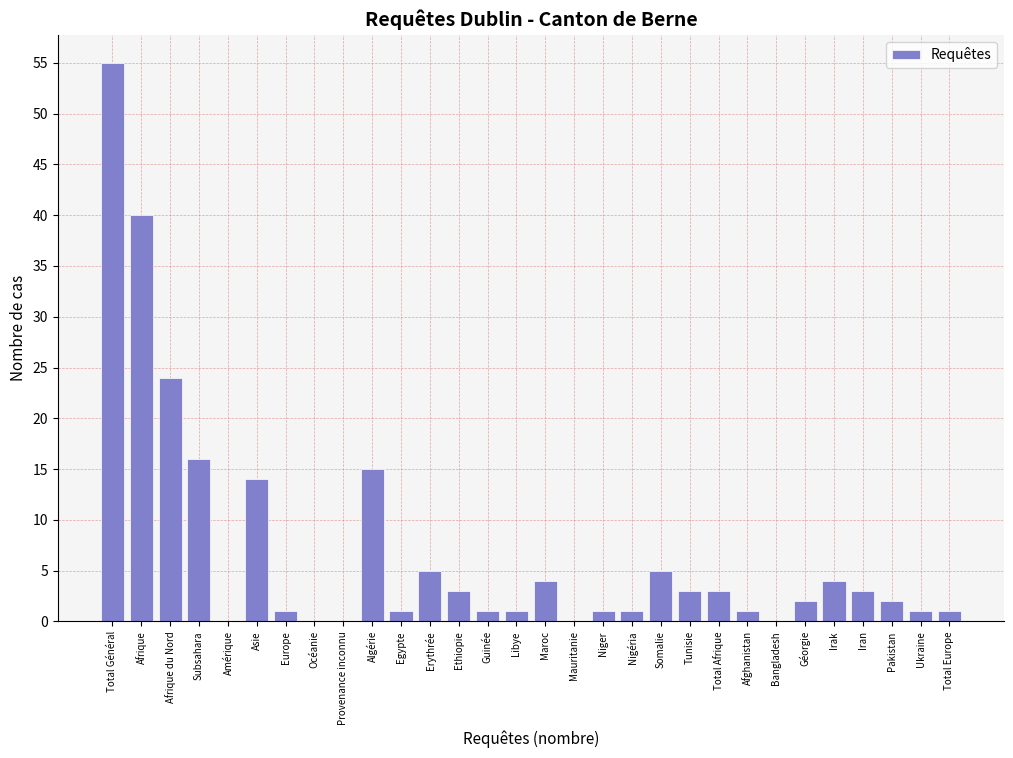

Reading left to right, what are all the values shown in this chart?

Total Général=55	Afrique=40	Afrique du Nord=24	Subsahara=16	Amérique=0	Asie=14	Europe=1	Océanie=0	Provenance inconnu=0	Algérie=15	Egypte=1	Erythrée=5	Ethiopie=3	Guinée=1	Libye=1	Maroc=4	Mauritanie=0	Niger=1	Nigéria=1	Somalie=5	Tunisie=3	Total Afrique=3	Afghanistan=1	Bangladesh=0	Géorgie=2	Irak=4	Iran=3	Pakistan=2	Ukraine=1	Total Europe=1